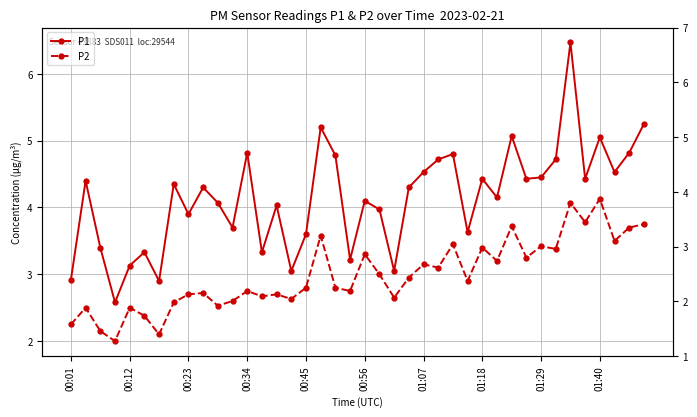

True or false: P1 and P2 cross at least once.

False